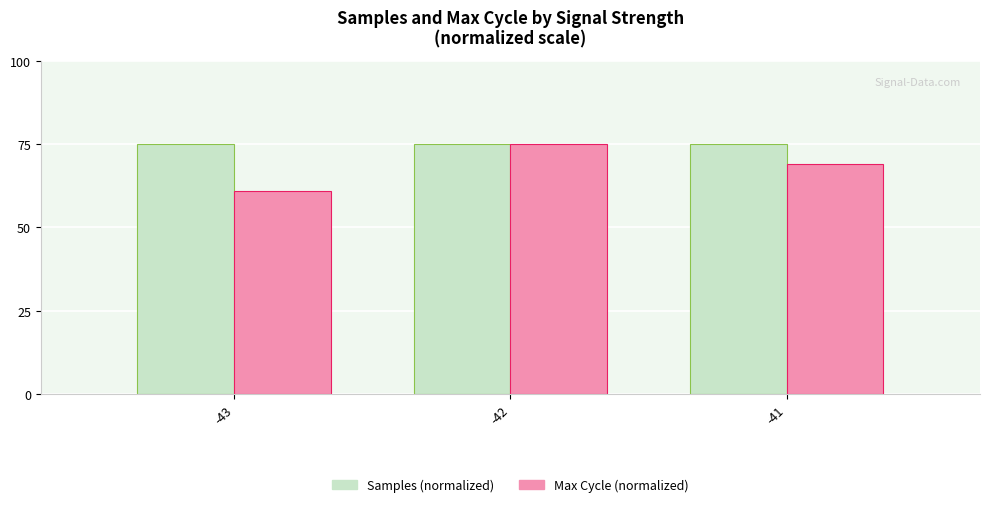

What is the sum of the Max Cycle (normalized) values at -41 and -43?

129.9